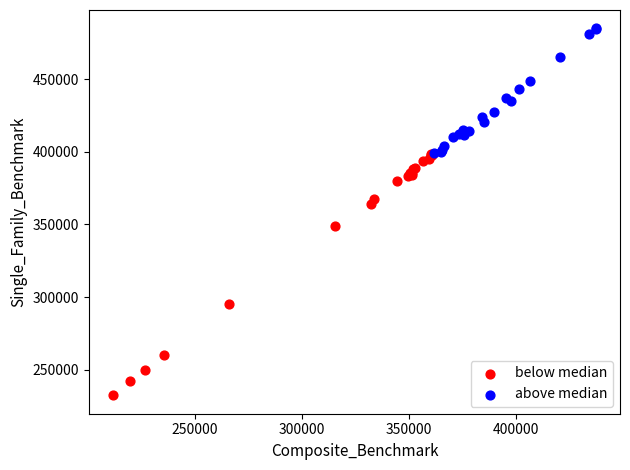

Which series reaches the minimum Y coordinate?

below median